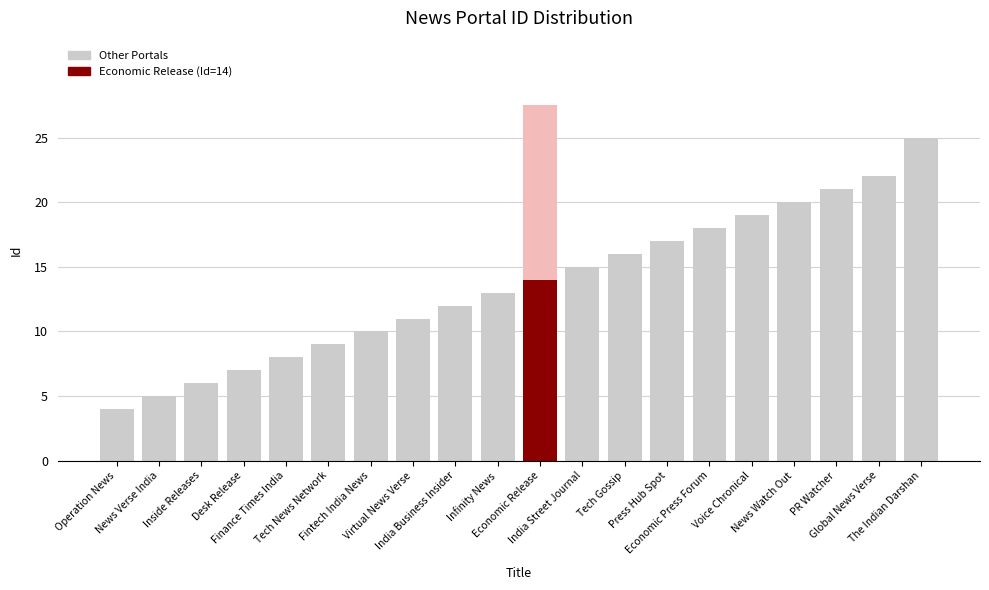

What is the smallest value displayed?

4